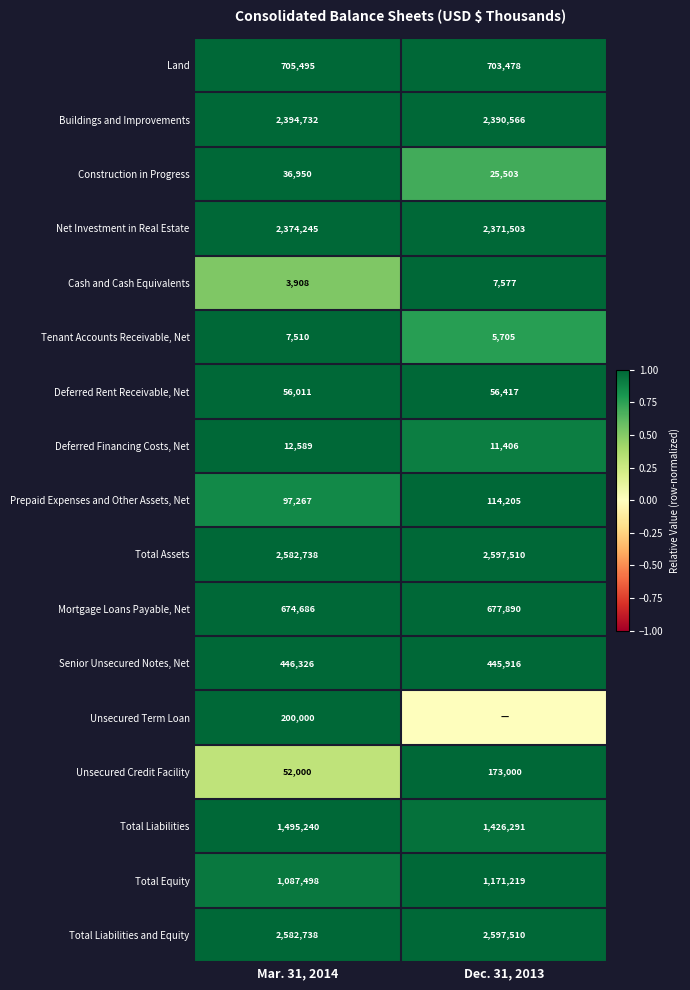

At which category is the sum across all series the highest?

Mar. 31, 2014